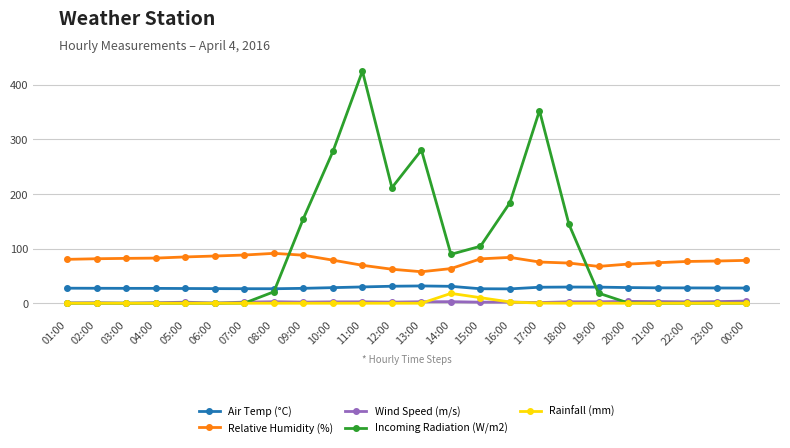

What is the greatest value displayed?

425.3